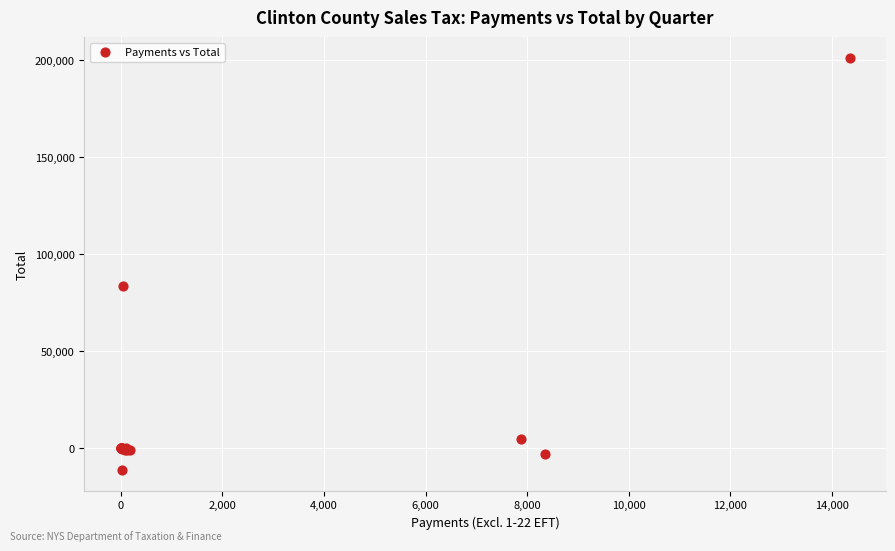

What Y value in the scatter plot is closest to 94939?

83838.0